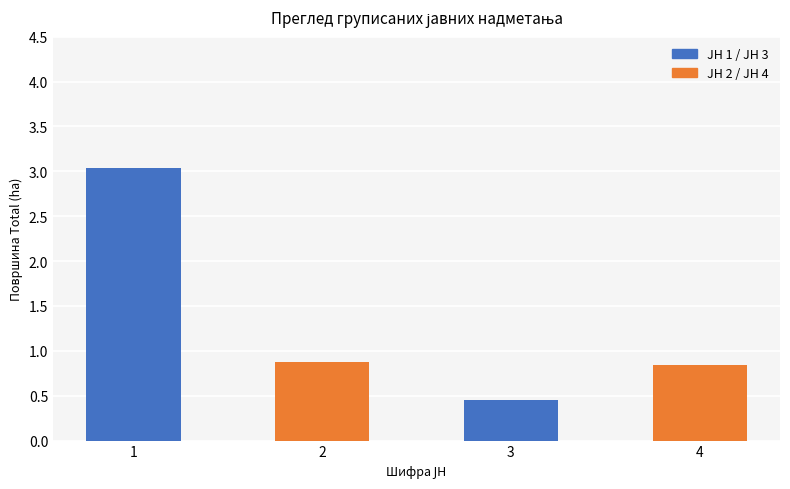

What is the sum of all values?

5.2